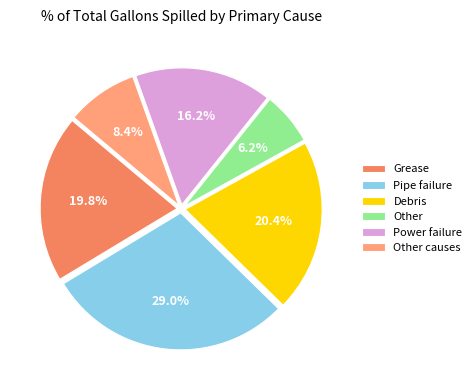

Which slice is the largest?

Pipe failure